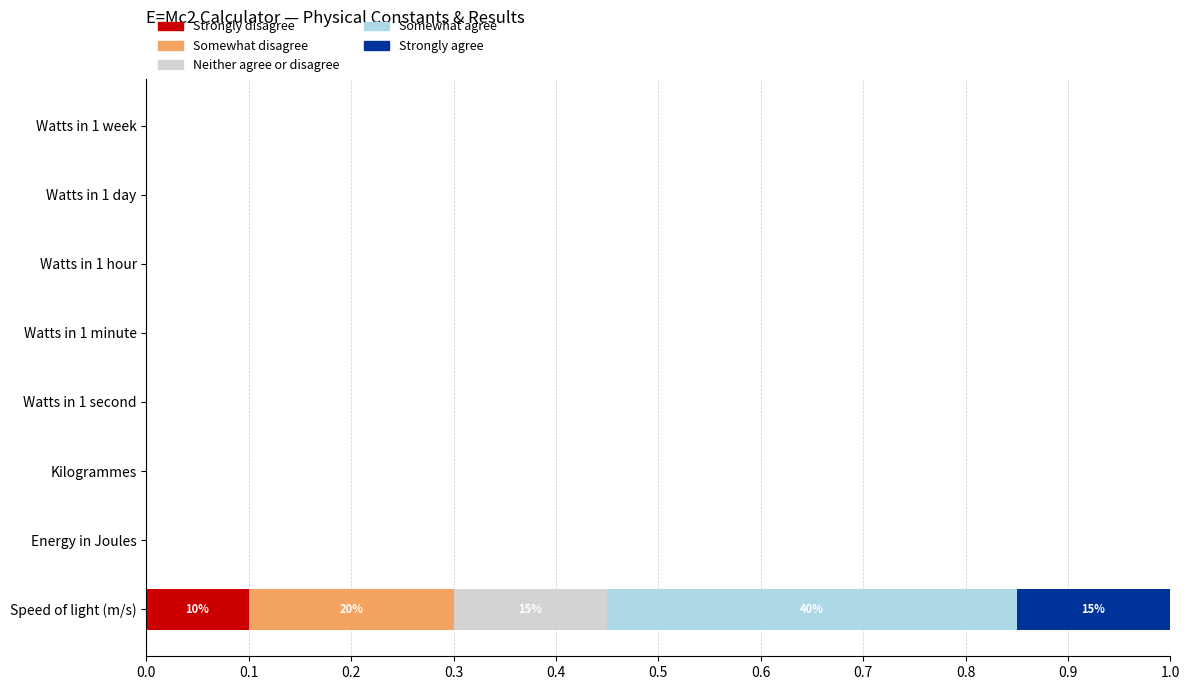

What is the total value across all series at Speed of light (m/s)?

1.0